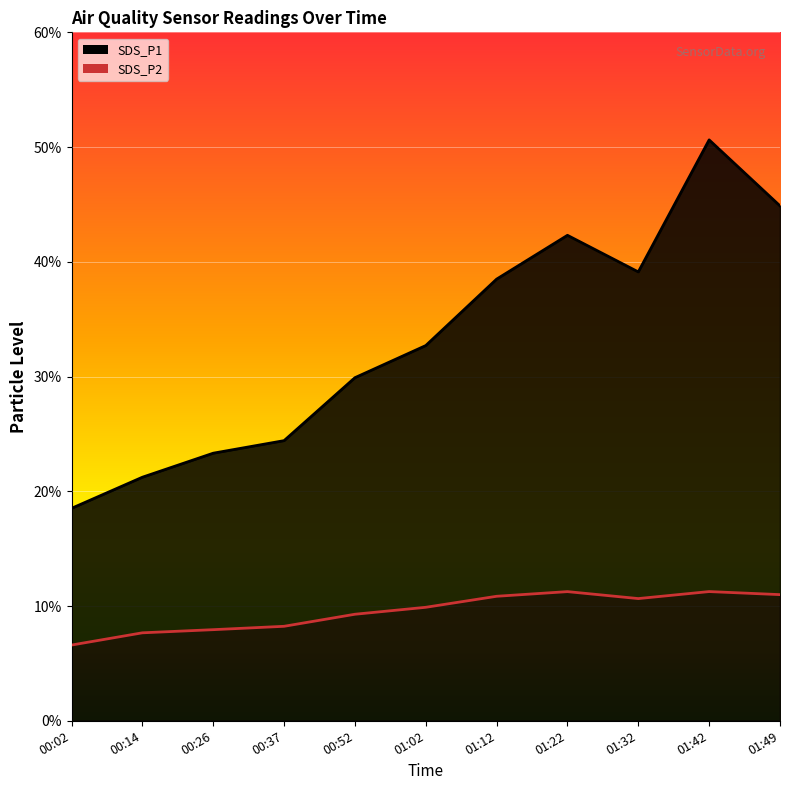

Which category has the highest value across all series?

01:42